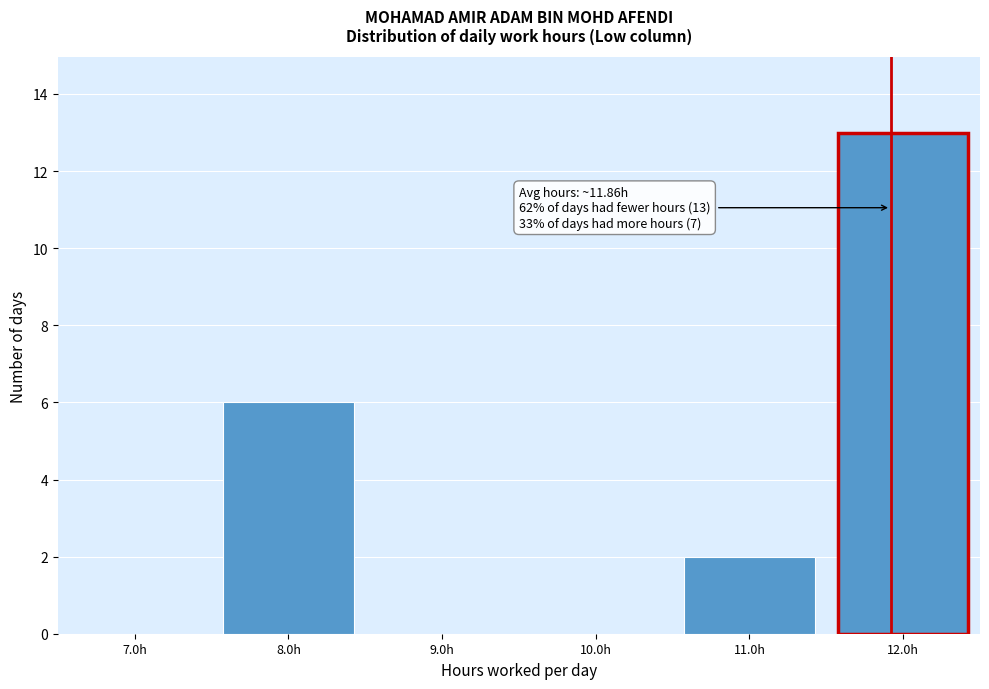

Over which range of the x-axis is the bar tallest?

11.5 to 12.5